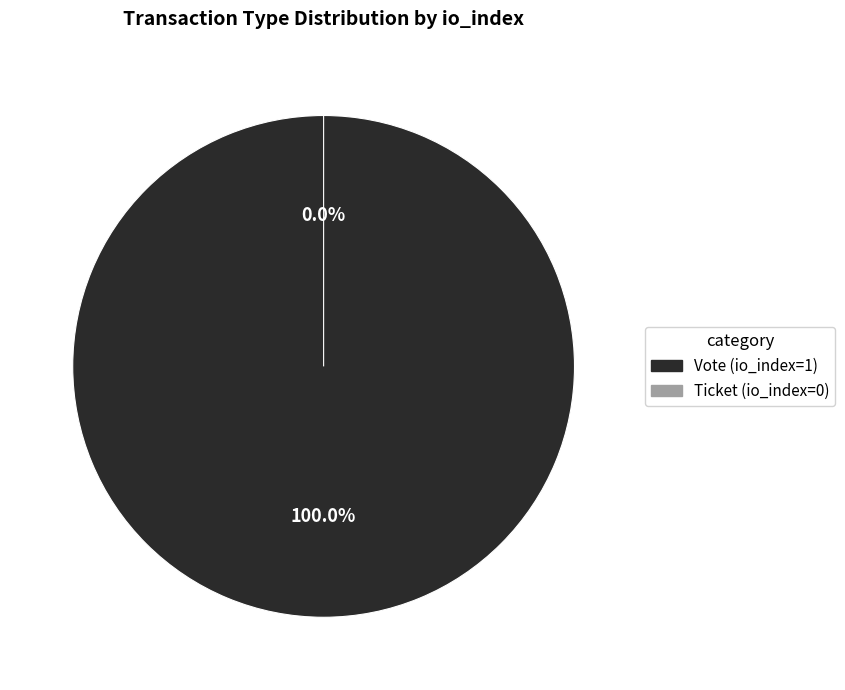

To the nearest percent, what is the combined percentage of Ticket (io_index=0) and Vote (io_index=1)?

100%